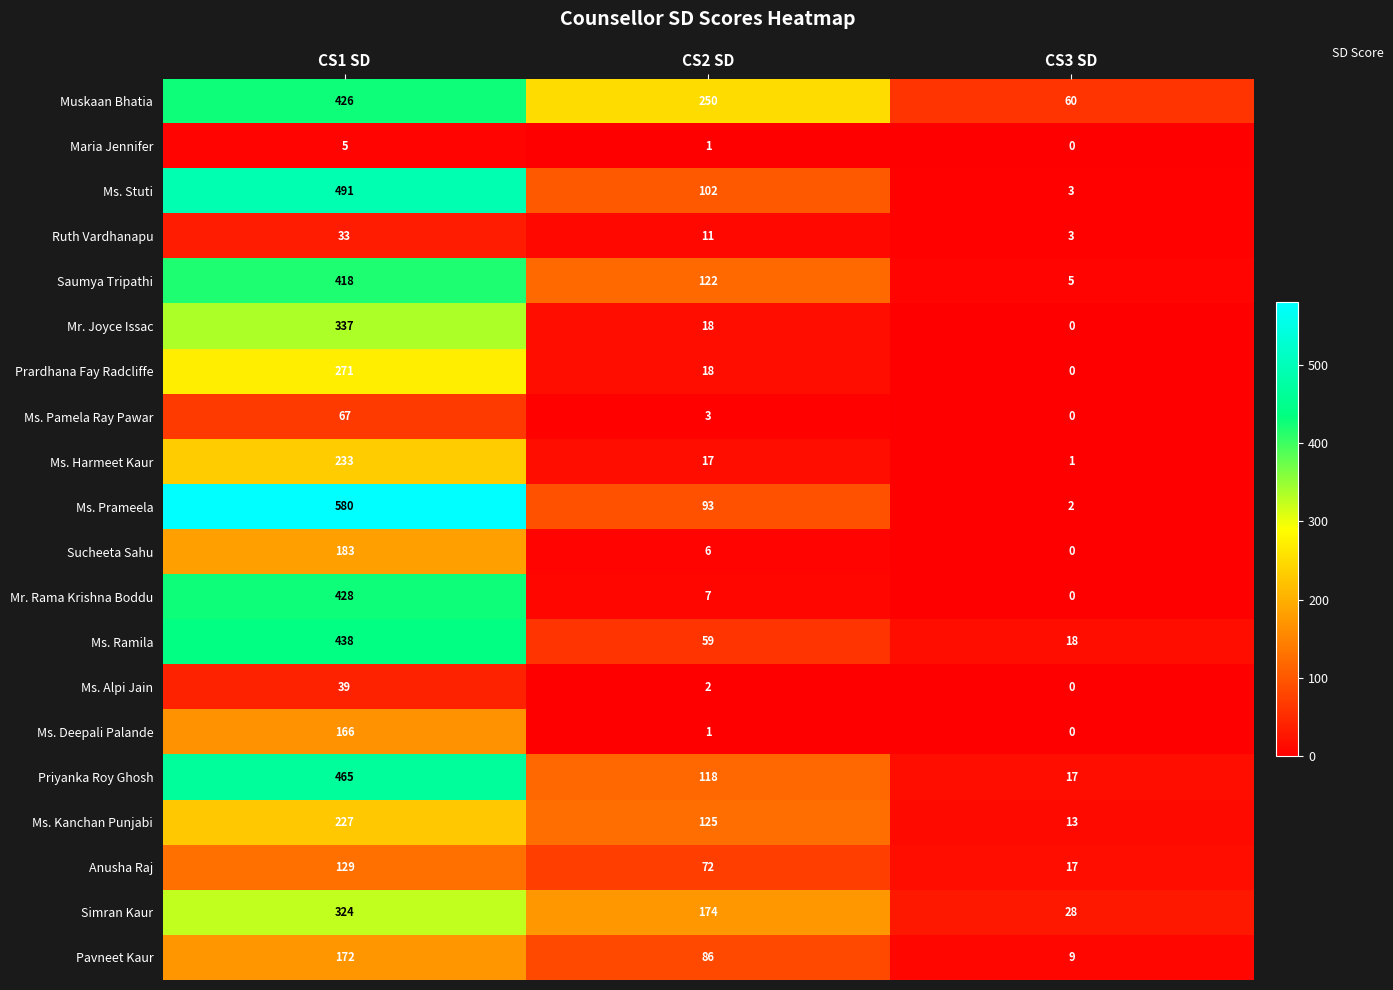

List the labels in order of Ruth Vardhanapu value, largest first.

CS1 SD, CS2 SD, CS3 SD